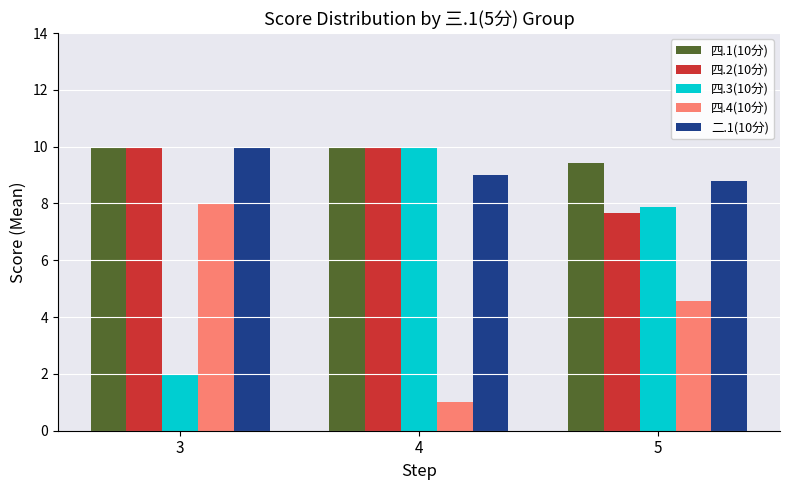

Between 3 and 4, which series saw the biggest shift?

四.3(10分)